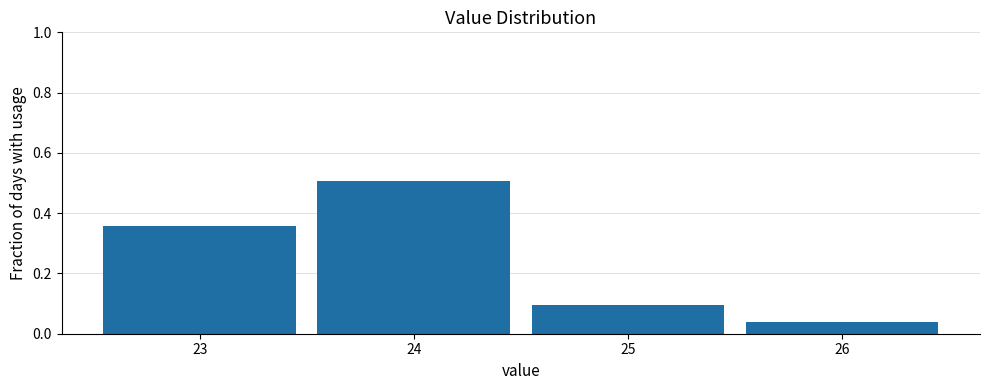

Which range on the x-axis has the tallest bar?

23.5 to 24.5